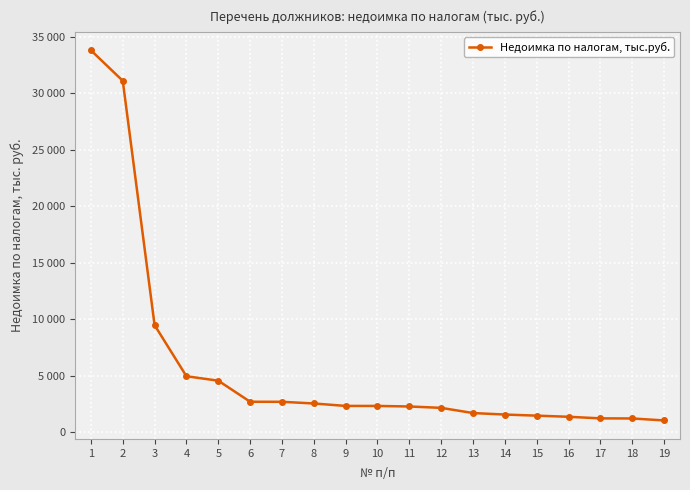

Does the chart have visible grid lines?

Yes